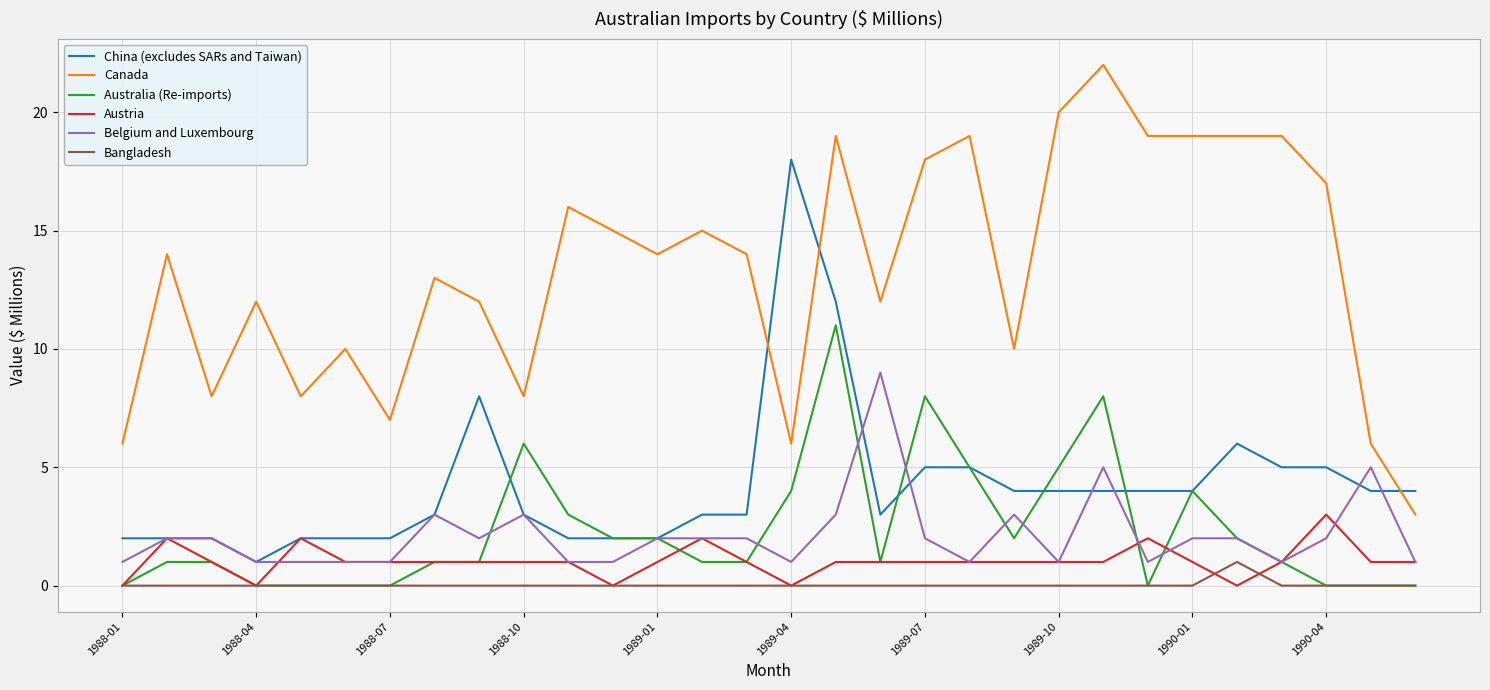

Which series has the largest total across all categories?

Canada